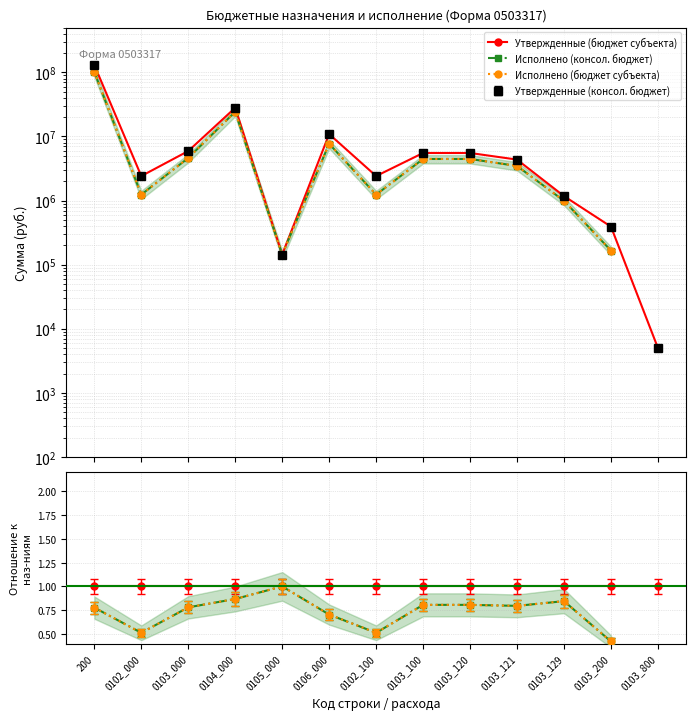

At which category does the chart reach its peak across all series?

200